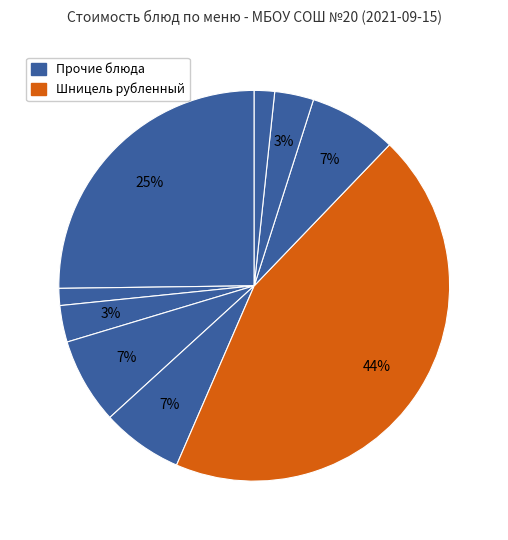

How many segments does this pie chart have?

9